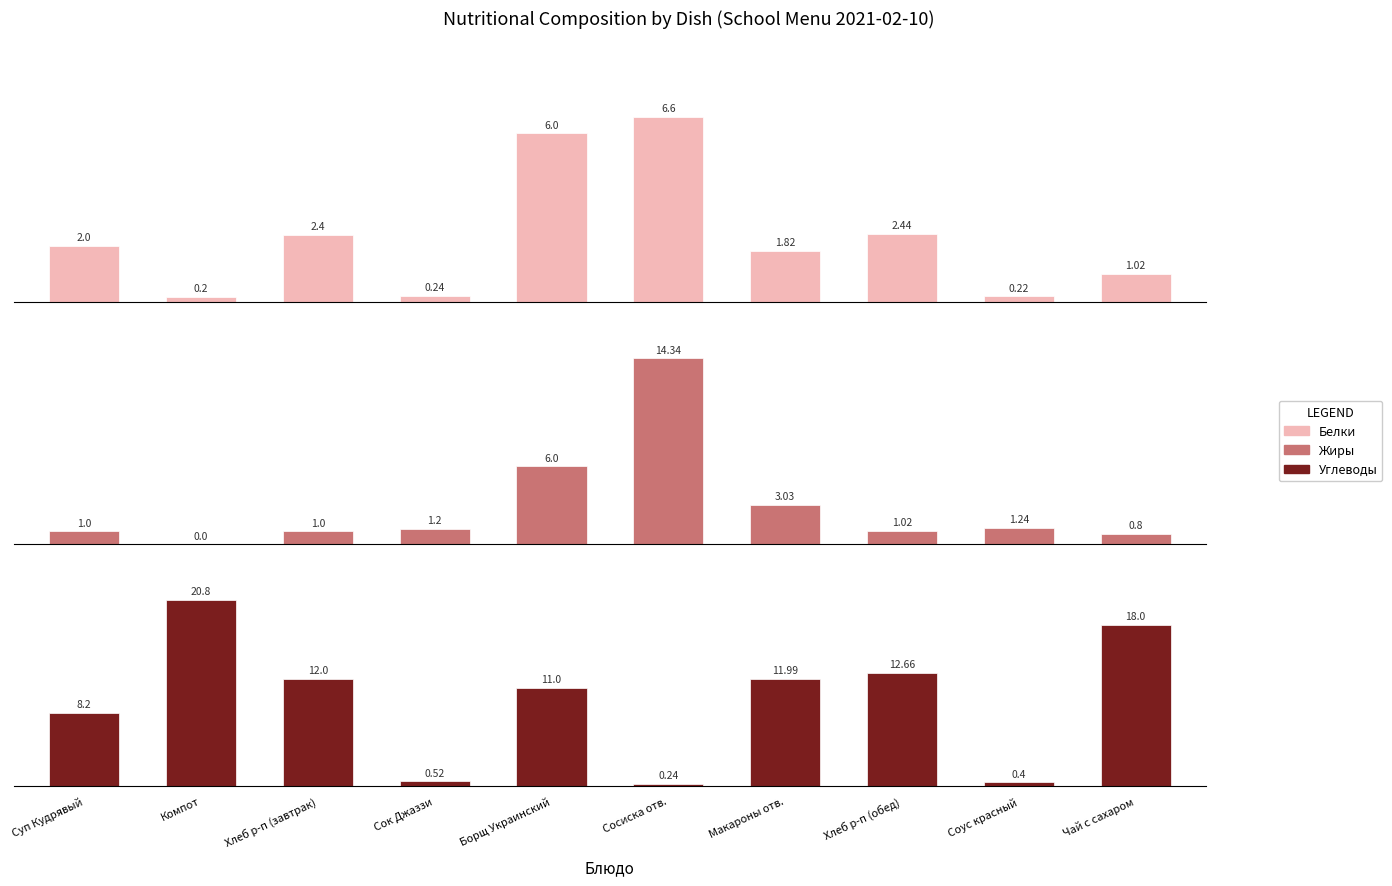

Reading right to left, extract all data points from this chart.

Белки: 1.0	0.2	2.4	1.8	6.6	6.0	0.2	2.4	0.2	2.0
Жиры: 0.8	1.2	1.0	3.0	14.3	6.0	1.2	1.0	0.0	1.0
Углеводы: 18.0	0.4	12.7	12.0	0.2	11.0	0.5	12.0	20.8	8.2